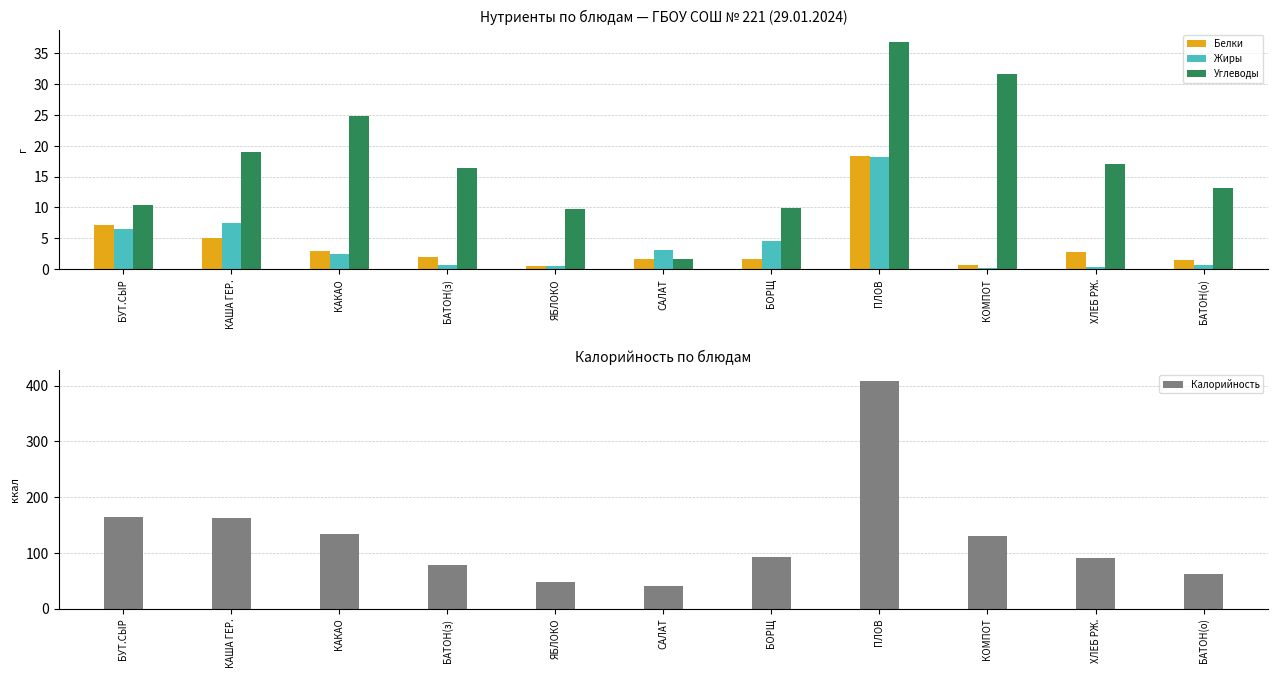

What is the difference between the maximum and second lowest values in the Жиры series?

17.9